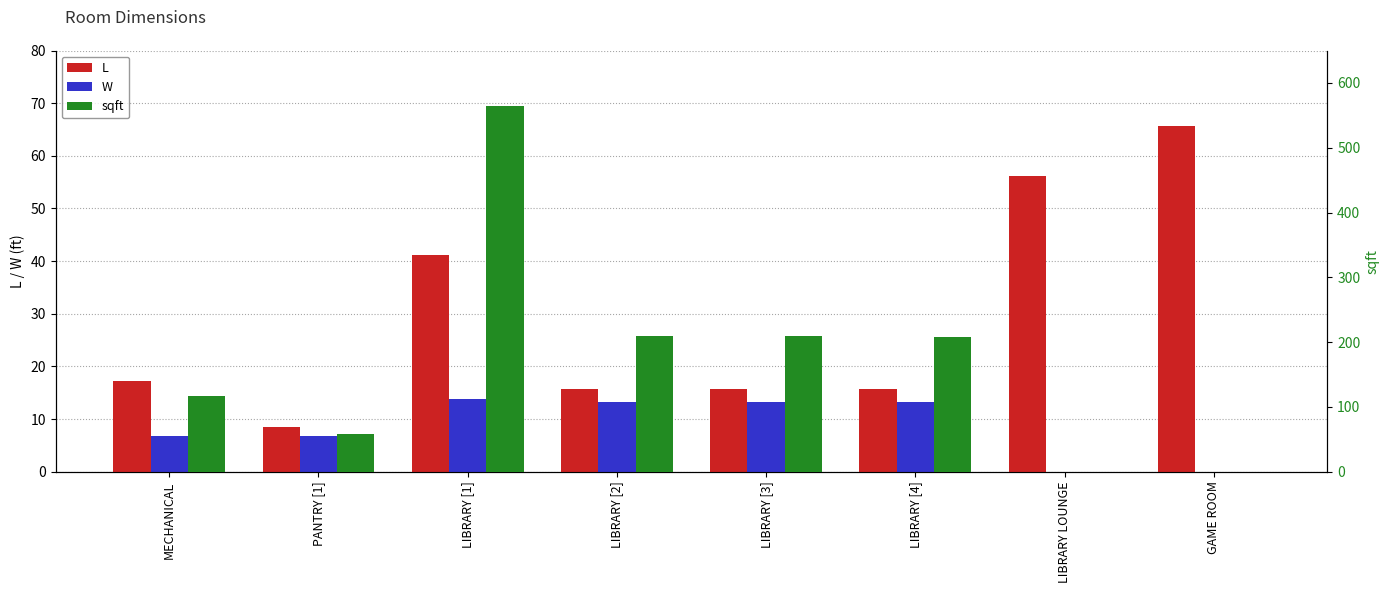

Reading right to left, list all the values displayed in this chart.

L: GAME ROOM=65.8	LIBRARY LOUNGE=56.2	LIBRARY [4]=15.8	LIBRARY [3]=15.8	LIBRARY [2]=15.8	LIBRARY [1]=41.1	PANTRY [1]=8.6	MECHANICAL=17.2
W: GAME ROOM=0.0	LIBRARY LOUNGE=0.0	LIBRARY [4]=13.2	LIBRARY [3]=13.3	LIBRARY [2]=13.3	LIBRARY [1]=13.8	PANTRY [1]=6.8	MECHANICAL=6.8
sqft: GAME ROOM=0.0	LIBRARY LOUNGE=0.0	LIBRARY [4]=207.4	LIBRARY [3]=210.0	LIBRARY [2]=210.0	LIBRARY [1]=564.9	PANTRY [1]=58.7	MECHANICAL=117.3